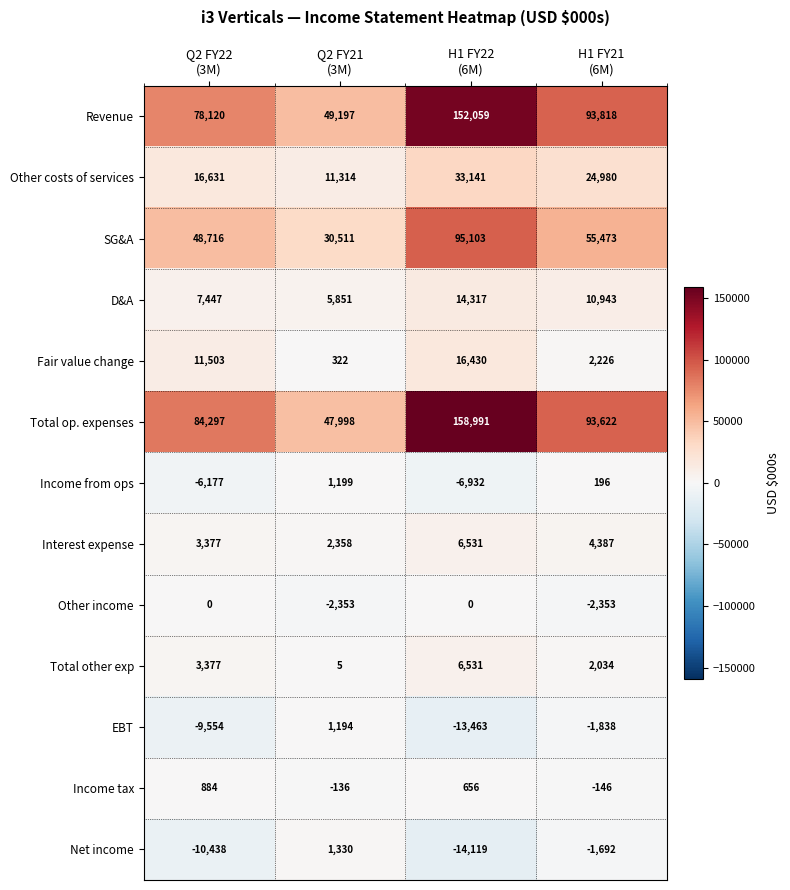

Which series has the largest range (max minus min)?

Total op. expenses